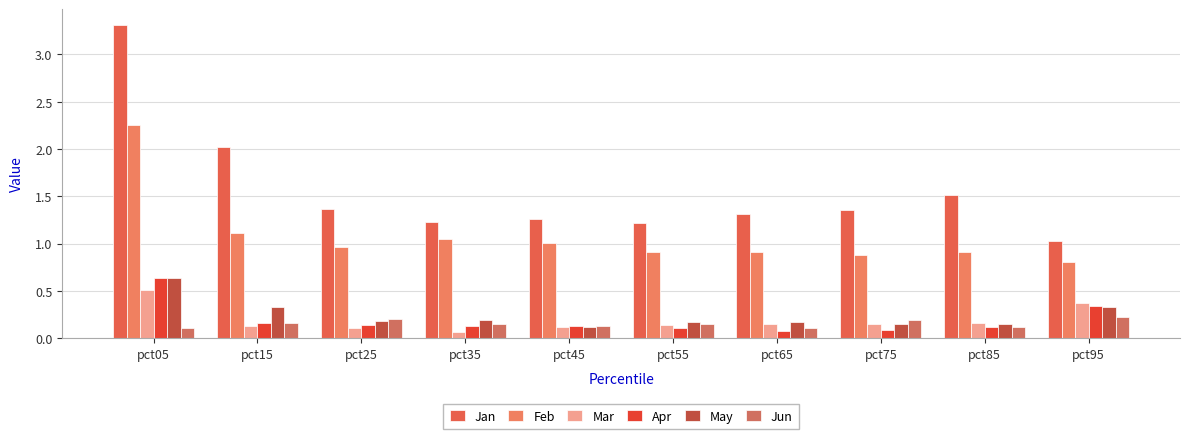

What is the total value across all series at pct25?

2.9